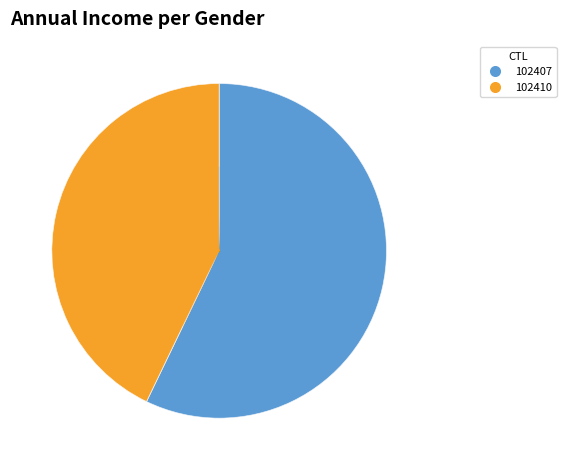

To the nearest percent, what is the difference between the 102407 and 102410 slice percentages?

14%